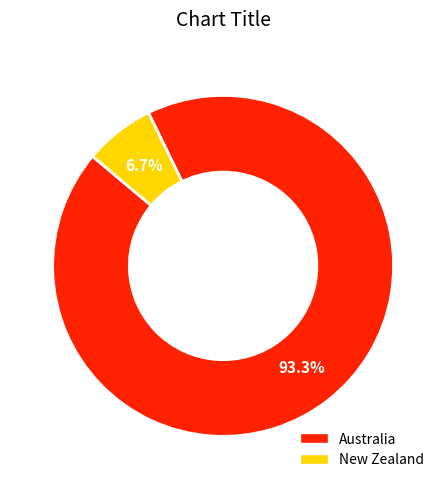

How many slices are in this pie chart?

2